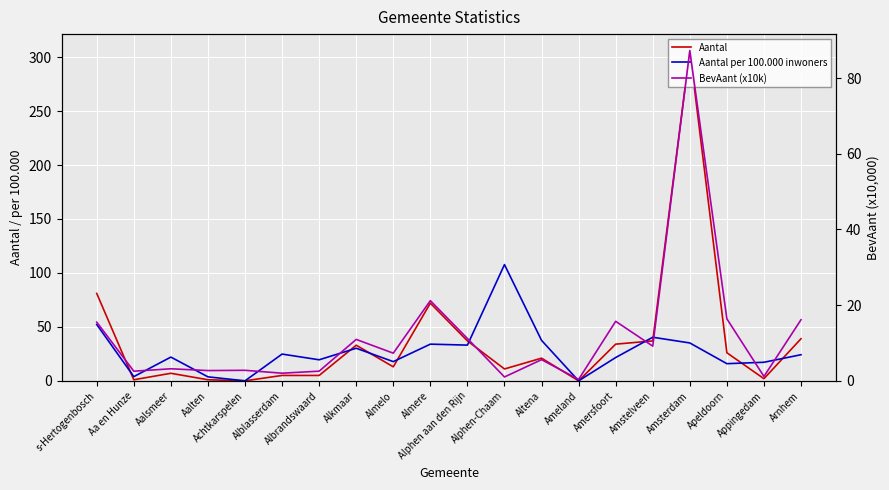

How many times do Aantal and Aantal per 100.000 inwoners cross each other?

9